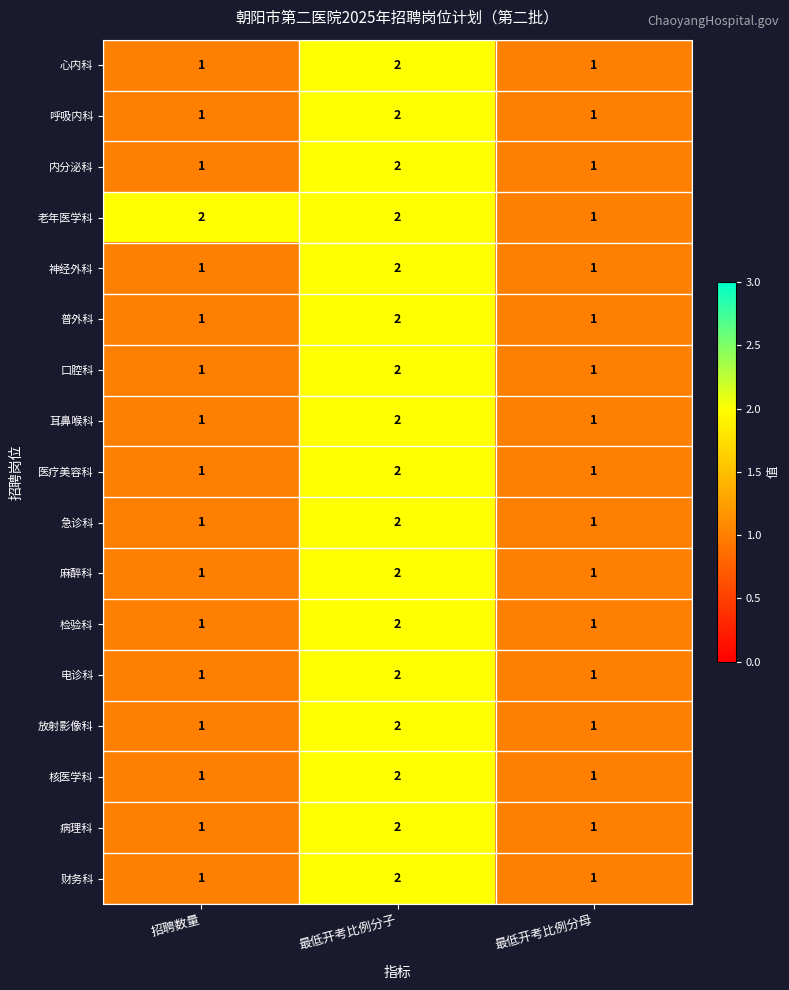

Count the 神经外科 values in the range 1 to 2.

3